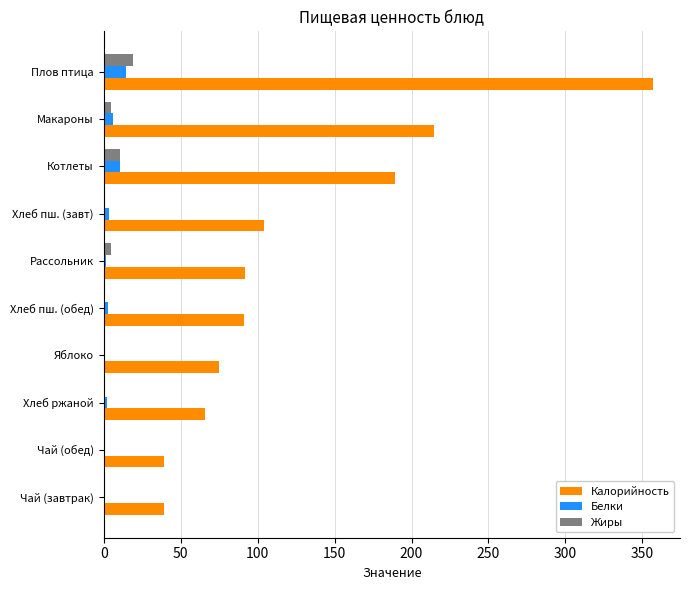

At which label is Калорийность closest to 198?

Котлеты